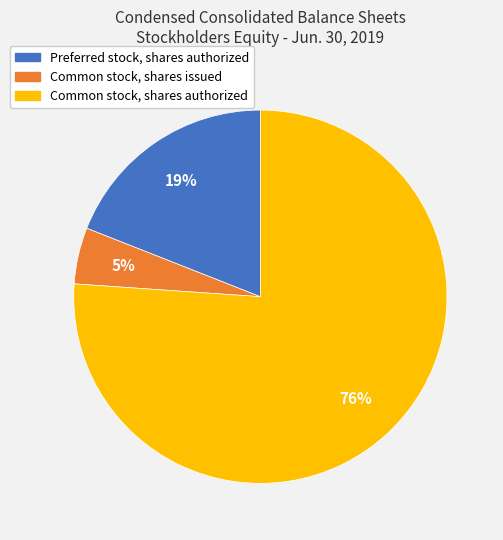

What is the ratio of the value at Common stock, shares issued to the value at Preferred stock, shares authorized?

0.3